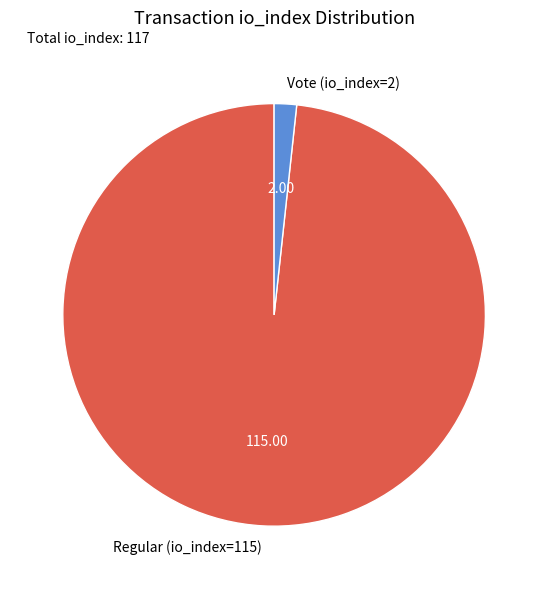

What is the majority slice?

Regular (io_index=115)